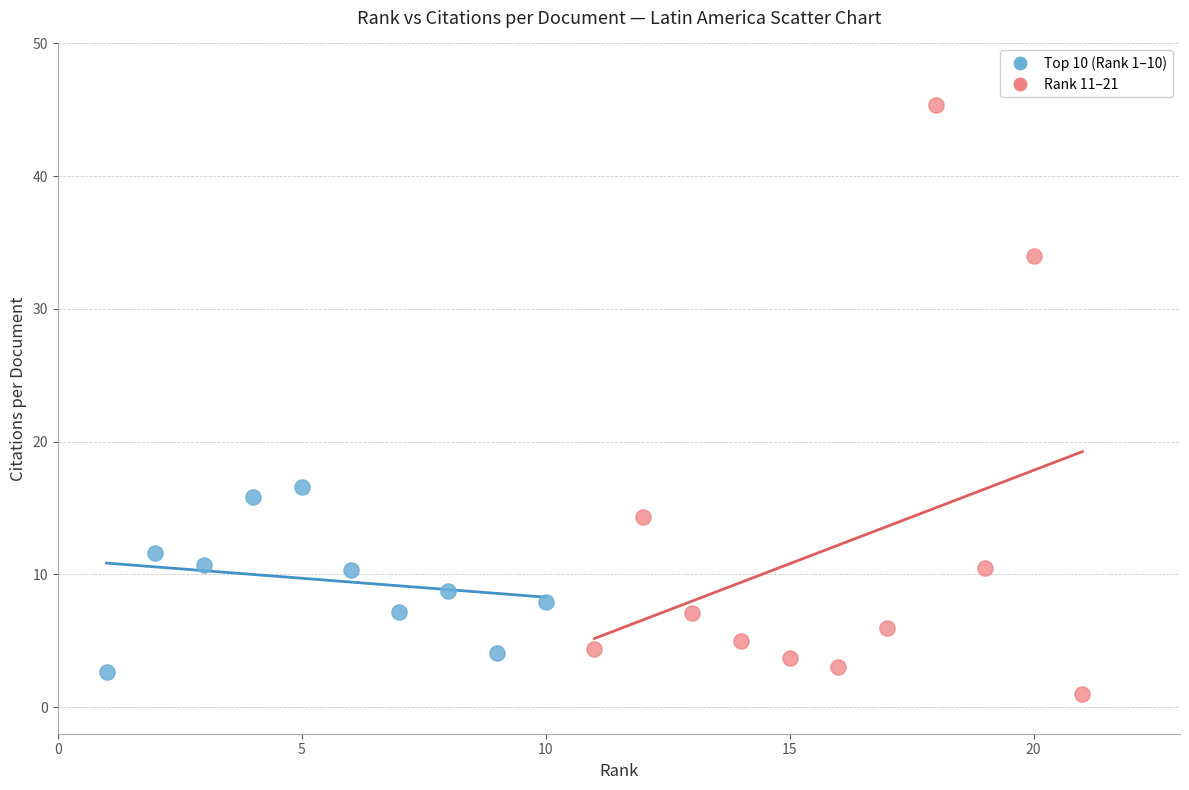

Which series reaches the maximum Y coordinate?

Rank 11–21